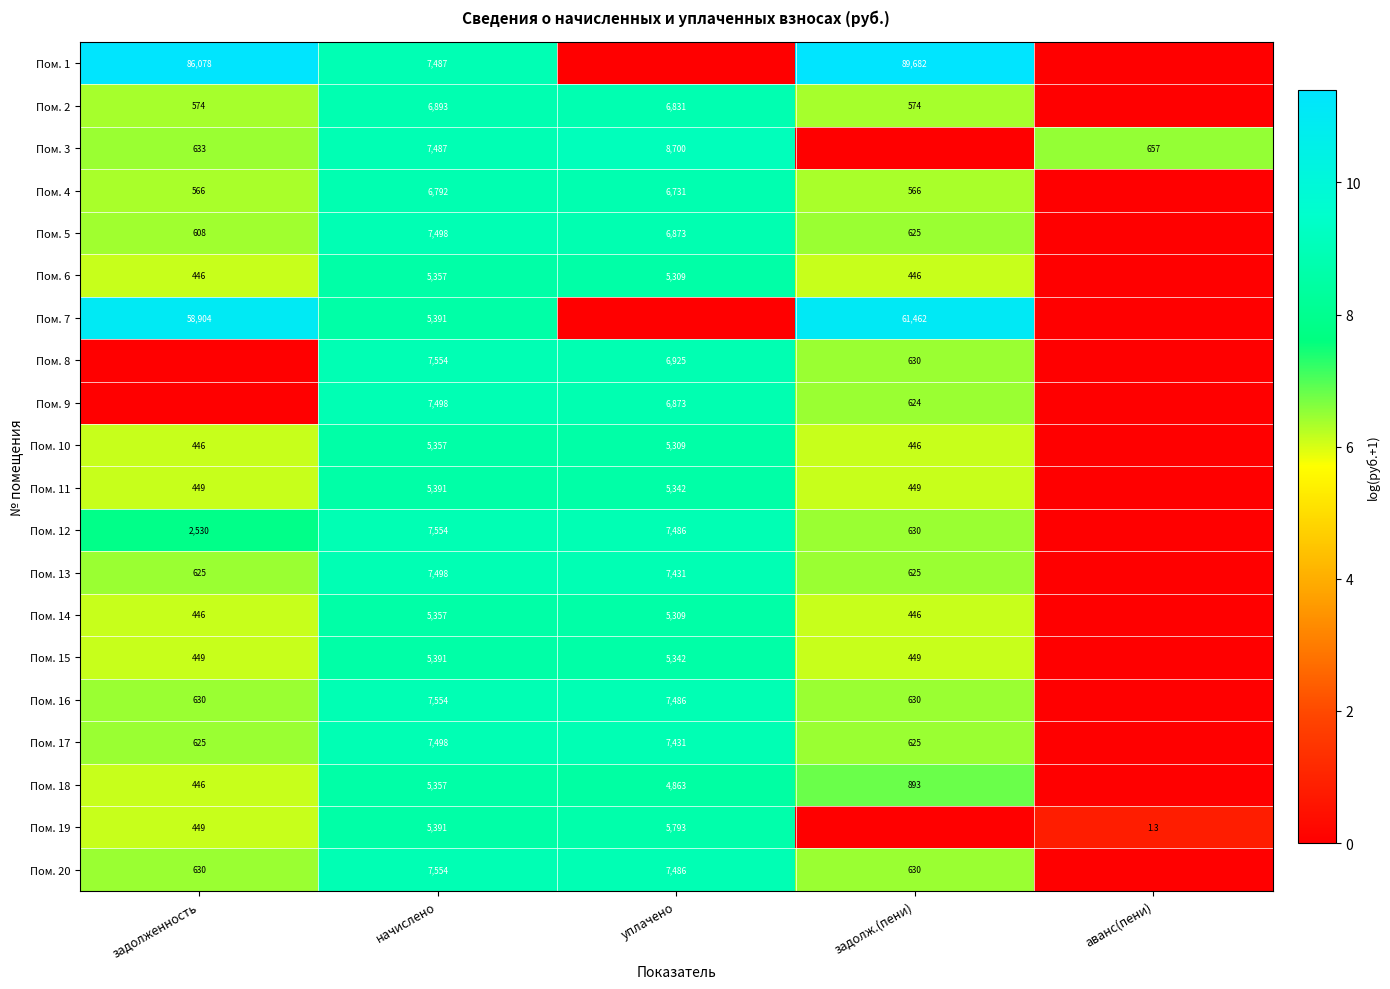

What is the spread (max minus min) of values at начислено?

2197.0